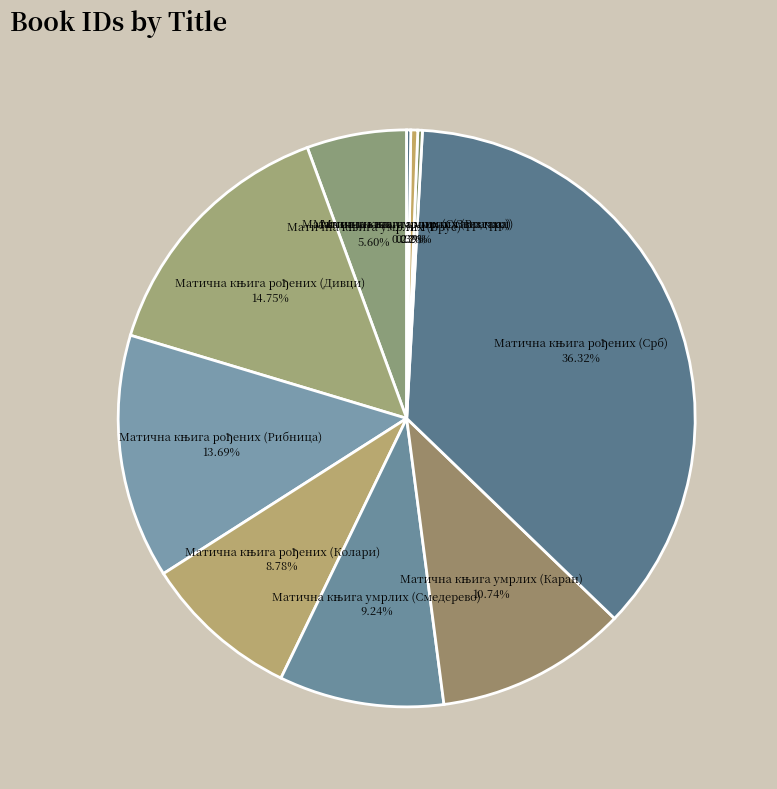

Is there a majority slice in this chart?

No